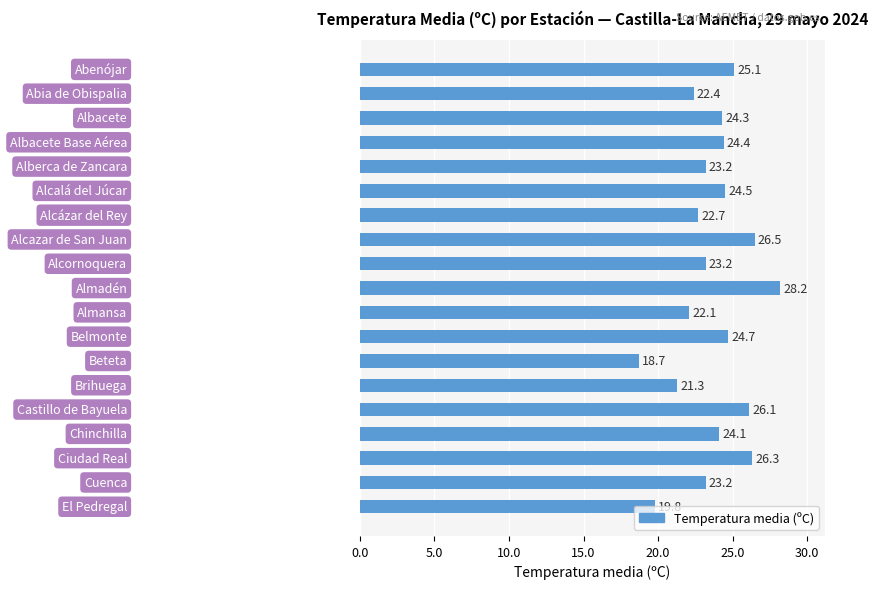

Are the bars grouped side by side (vs. stacked)?

No